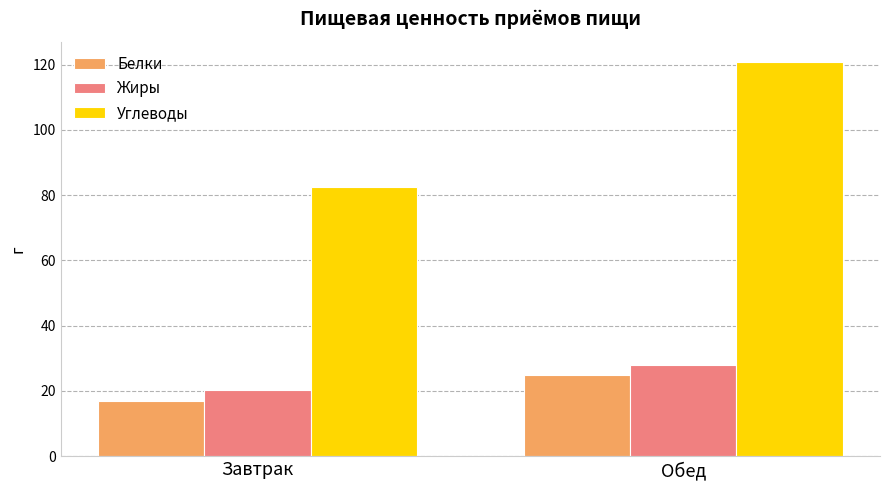

At which category does the chart reach its minimum across all series?

Завтрак